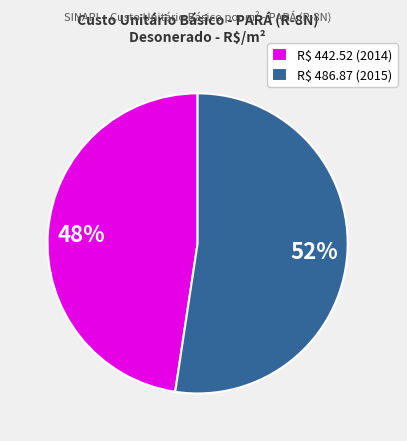

Is it true that R$ 442.52 (2014) is 48% of the pie?

True